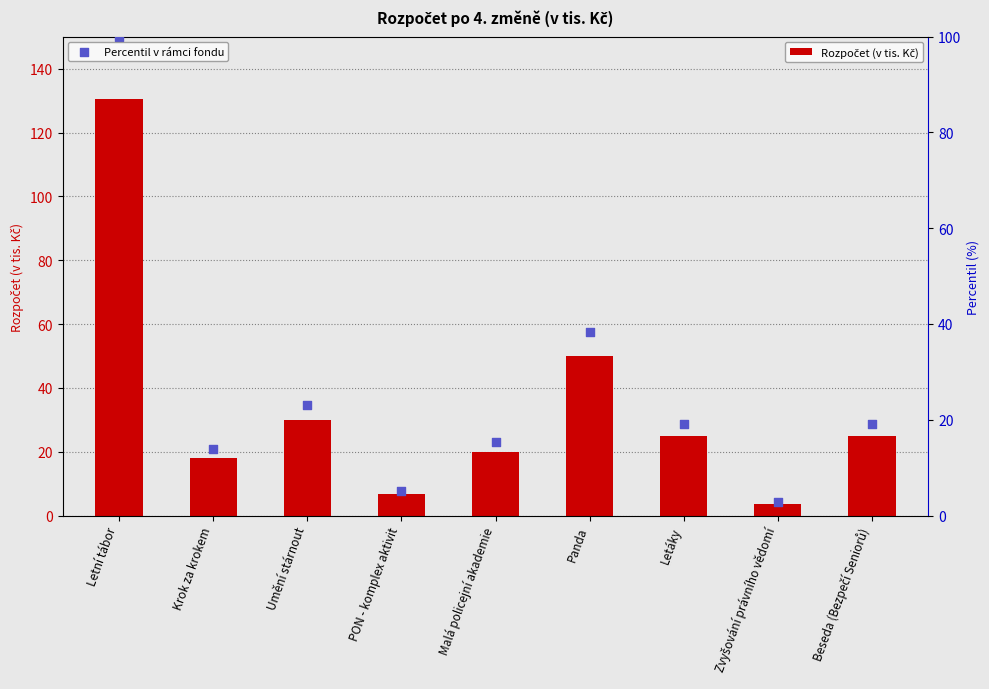

Which series has the largest Y range (max minus min)?

Rozpočet (v tis. Kč)